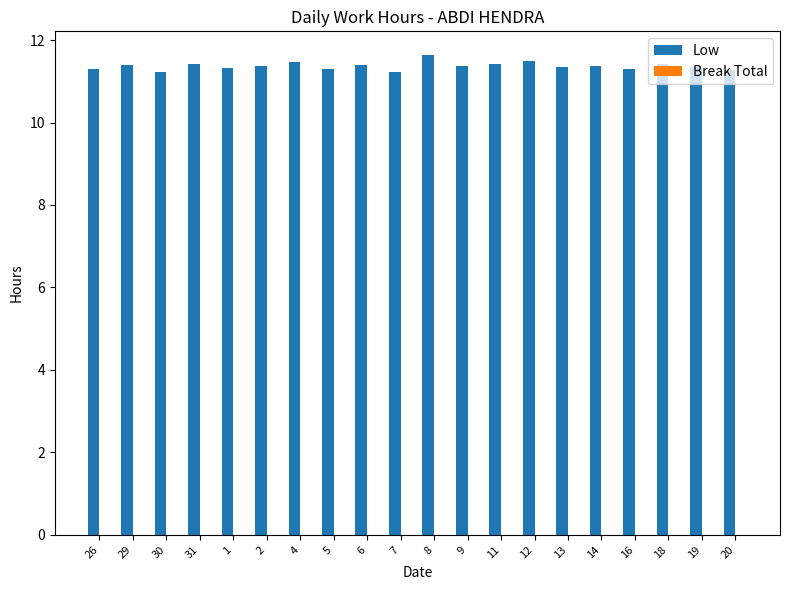

What is the minimum value shown in the chart?

11.2